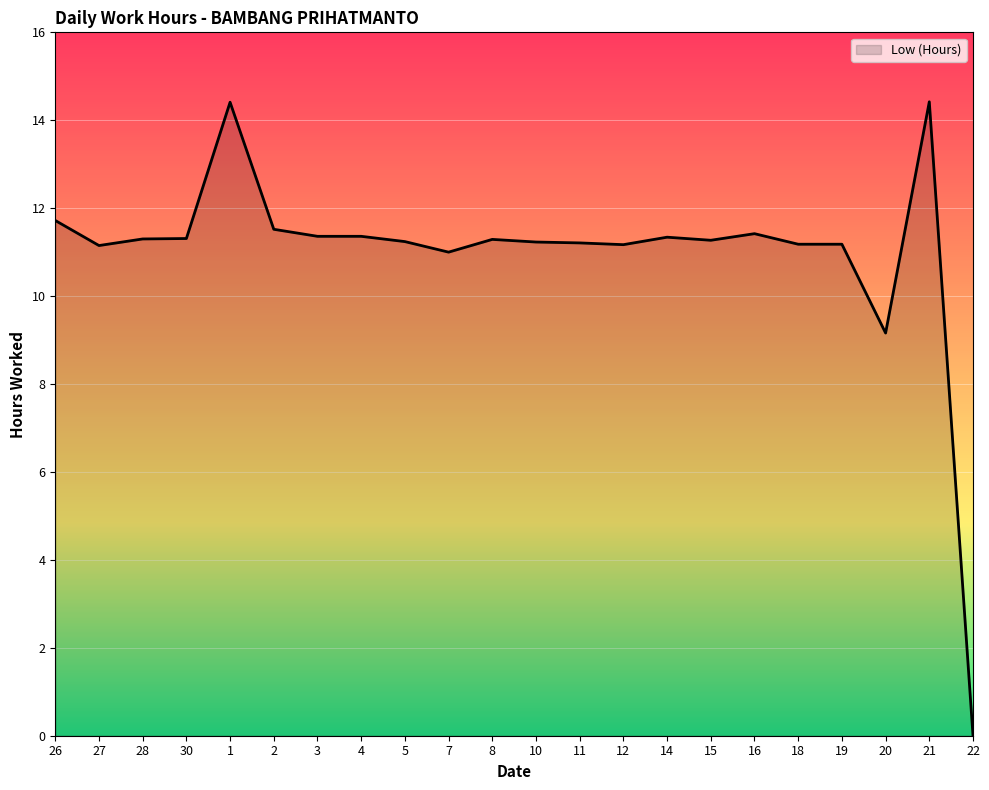

Is it true that the value at 30 is 19.7?

False